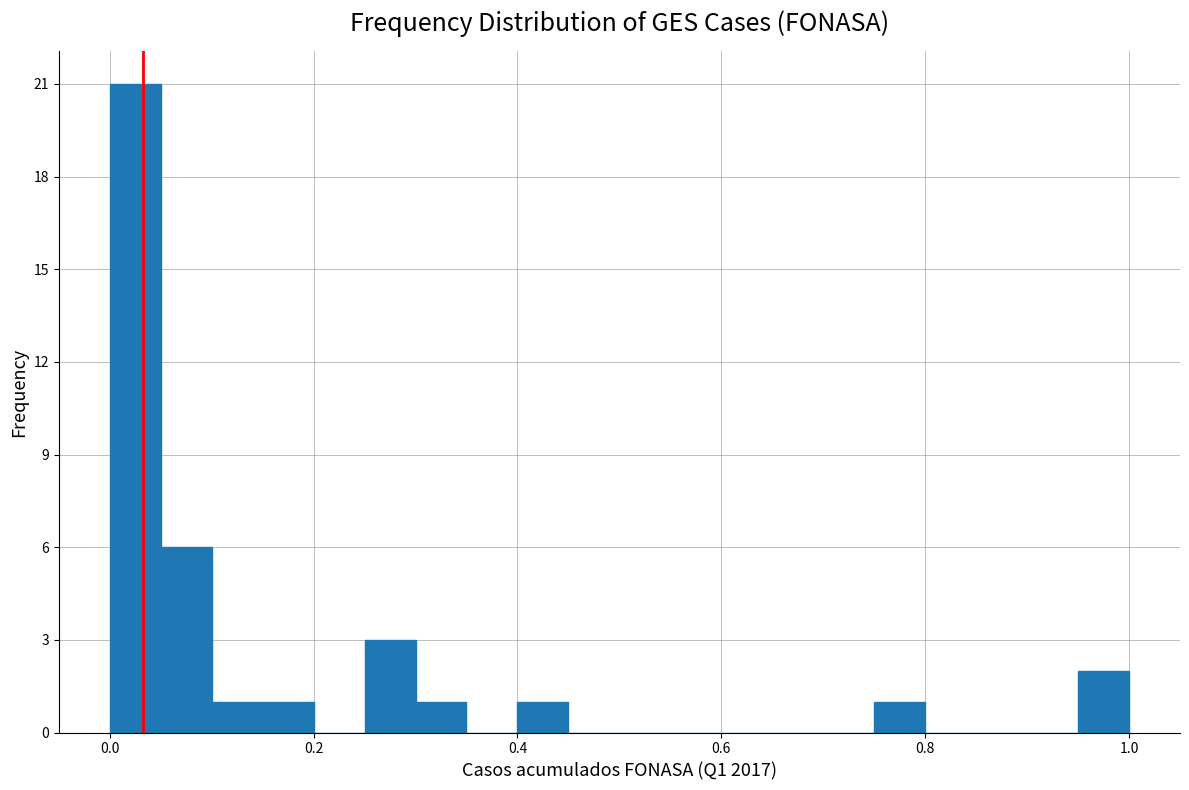

Read against the x-axis, roughly where is the centre of the tallest bar?

0.02